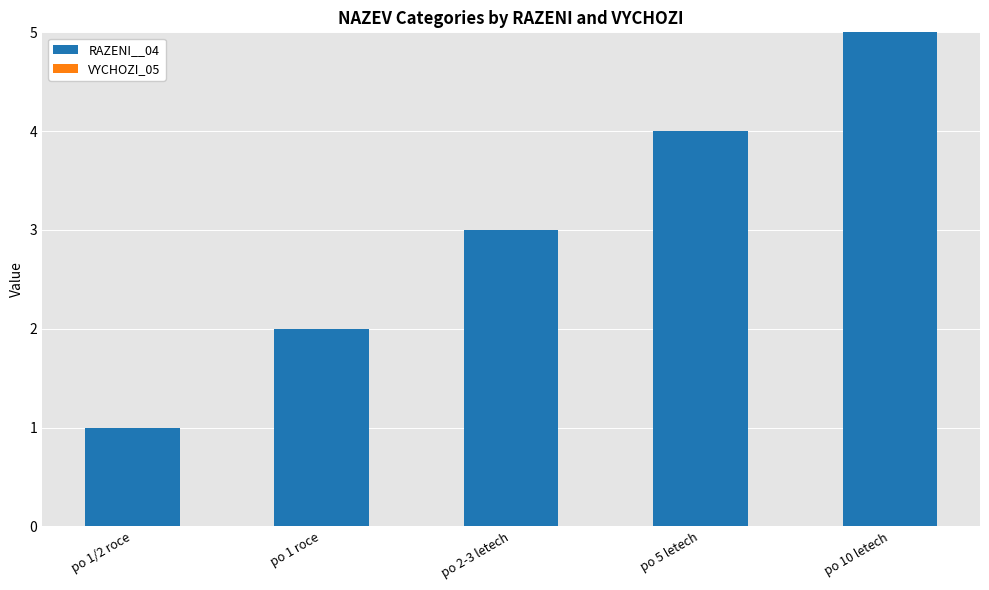

The chart shows a value of 1 at po 2-3 letech. True or false?

False